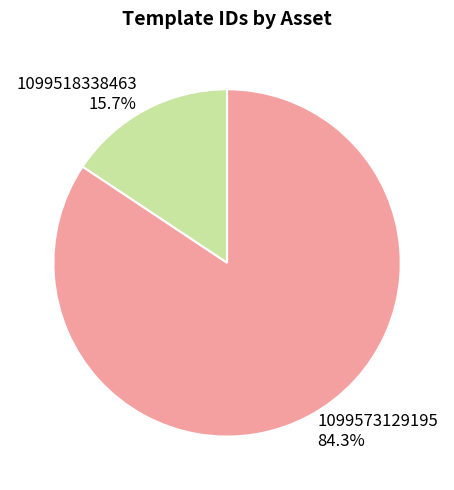

Which slice is the largest?

1099573129195